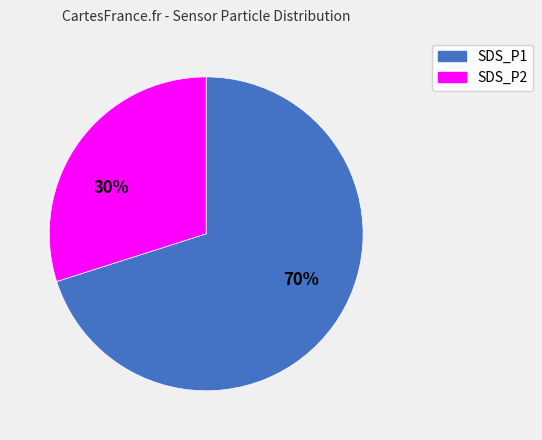

Which has a higher value, SDS_P1 or SDS_P2?

SDS_P1